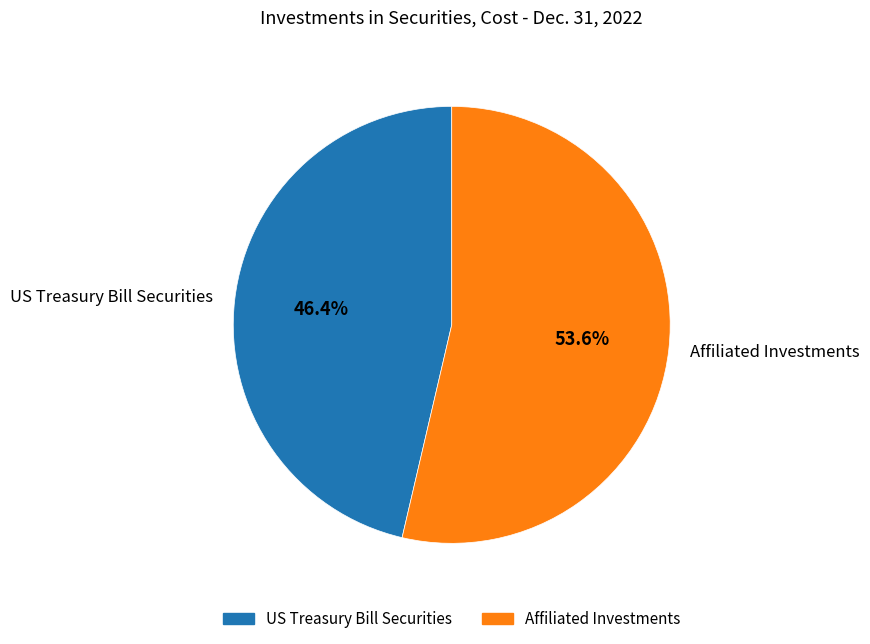

Which slice is the largest?

Affiliated Investments